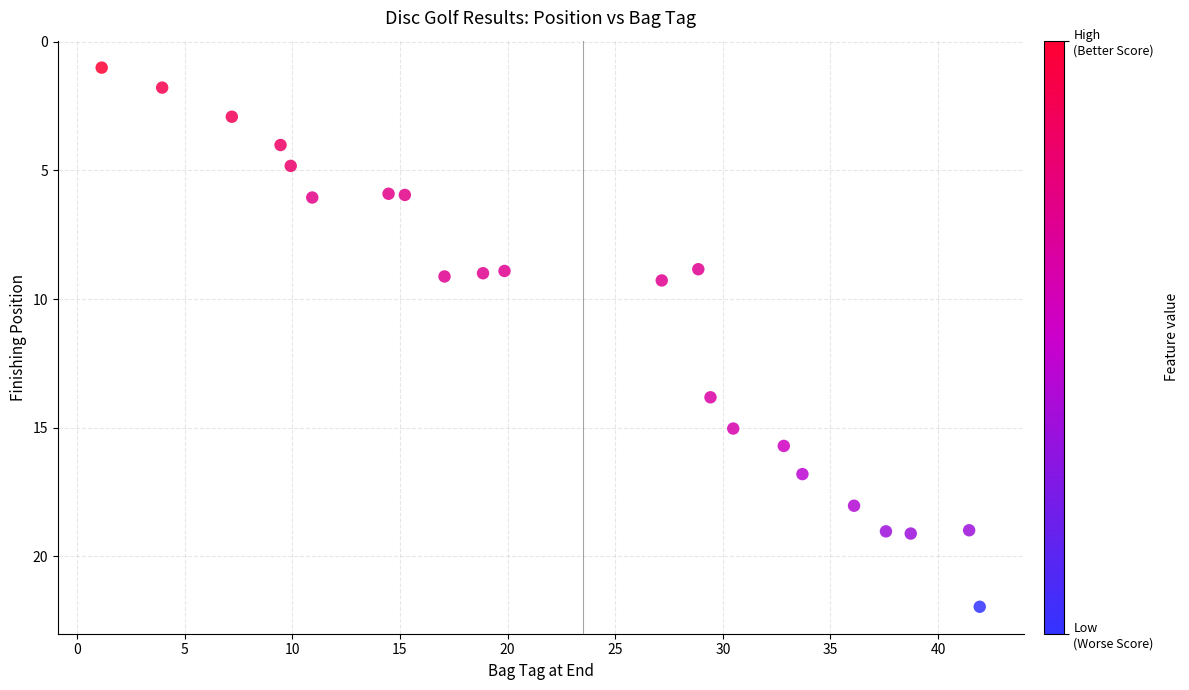

What is the range of X values (max minus min)?

40.8